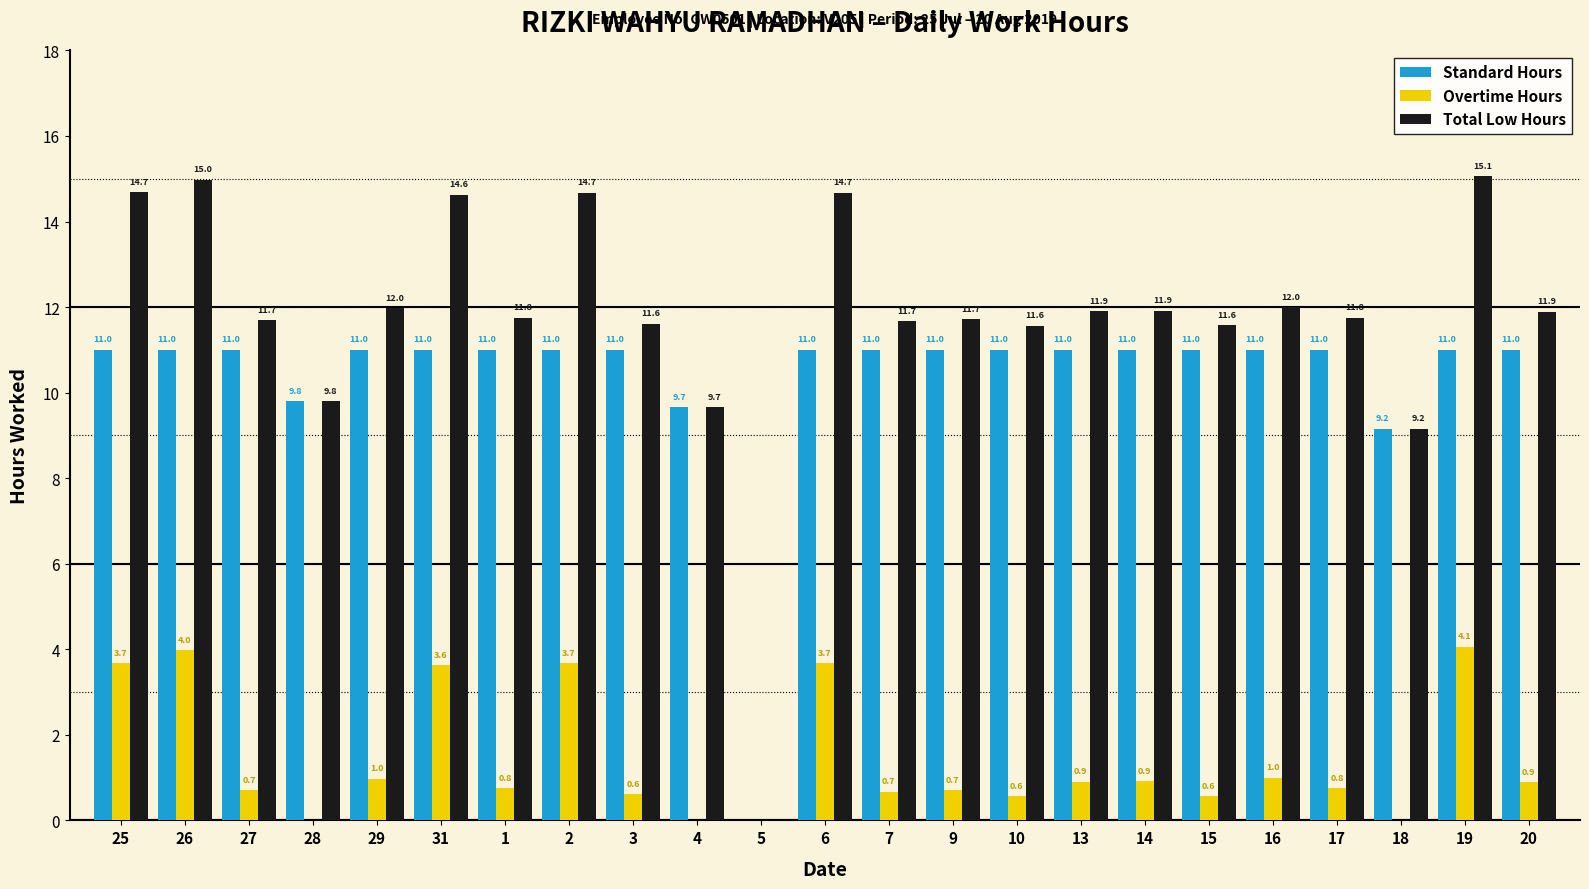

What are all the series names shown in the legend?

Standard Hours, Overtime Hours, Total Low Hours